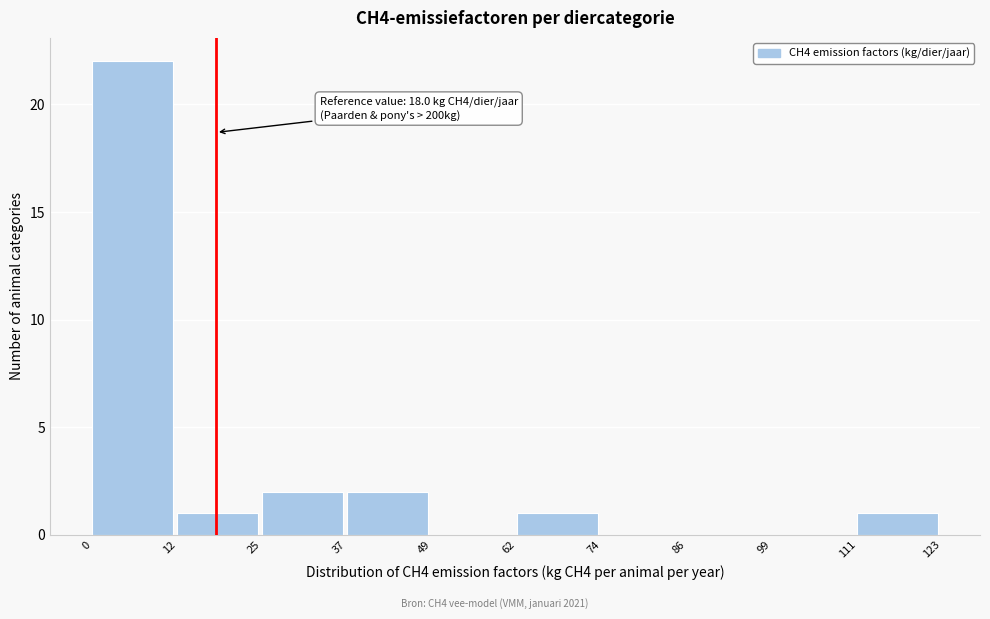

Over which range of the x-axis is the bar tallest?

0 to 12